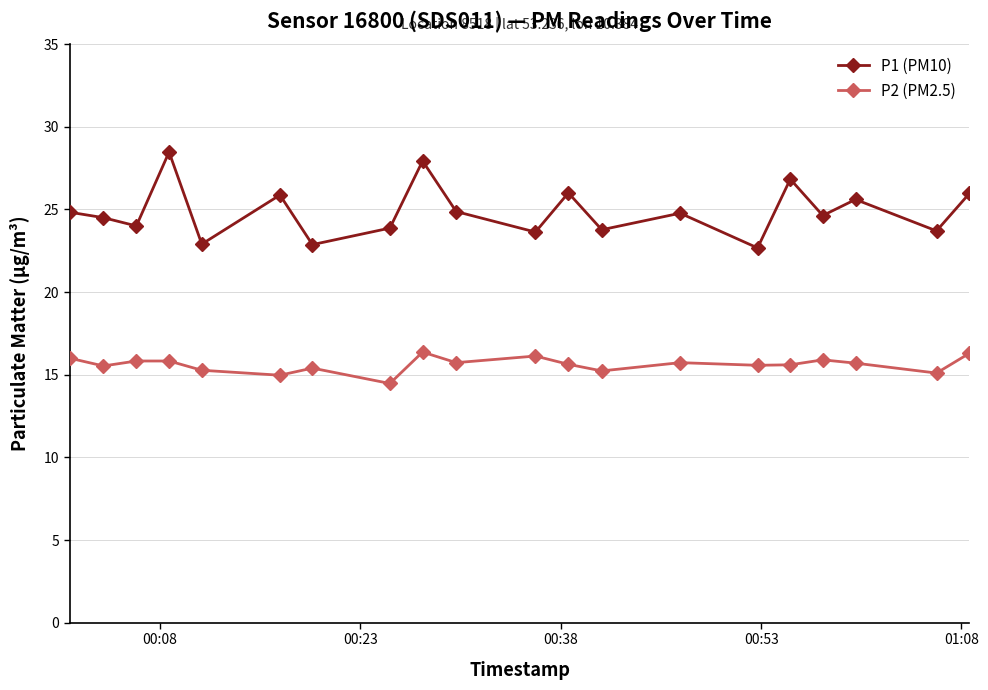

What is the average value of the P2 (PM2.5) series?

15.6